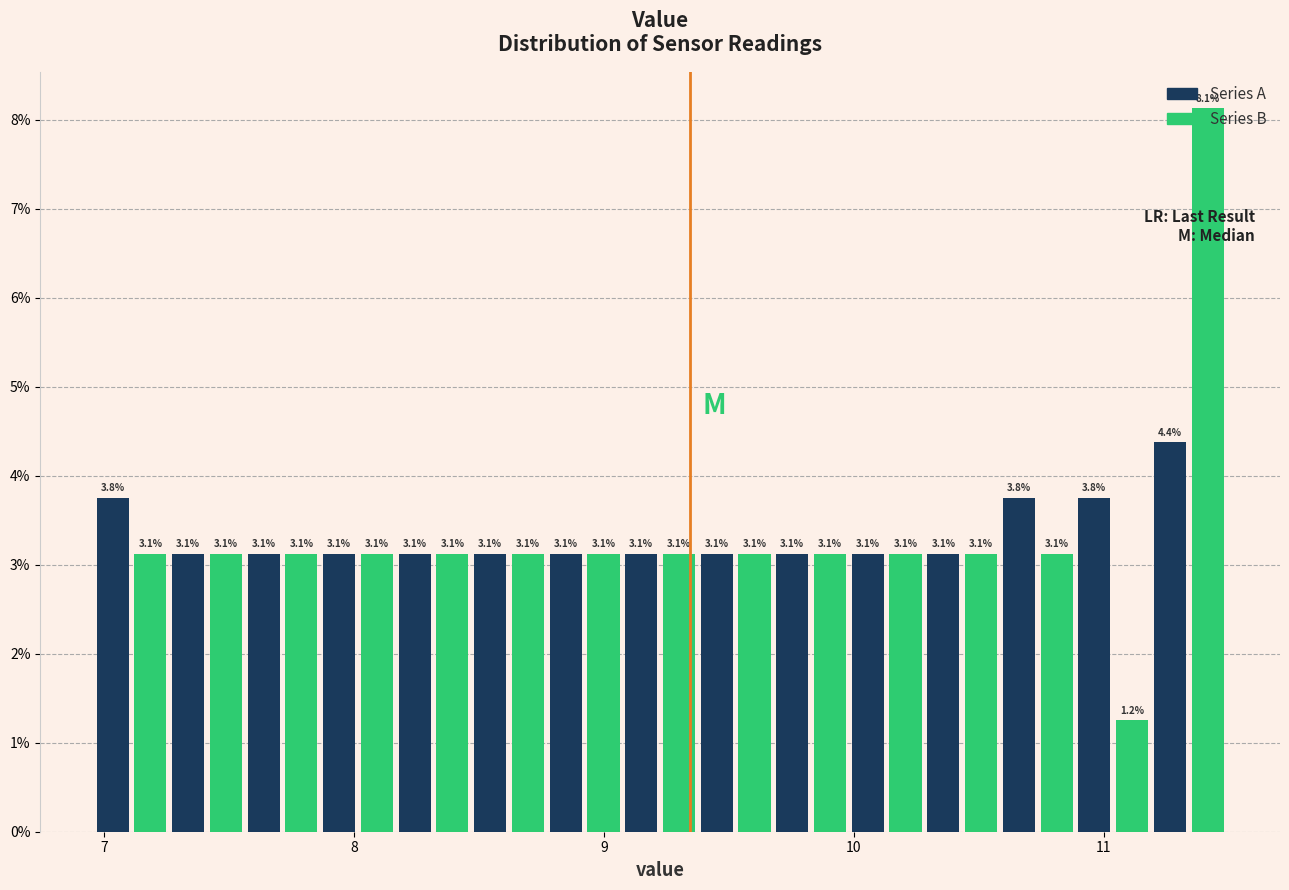

Around what value on the x-axis is the tallest bar? Give the approximate position of its centre, as read against the axis.

11.4